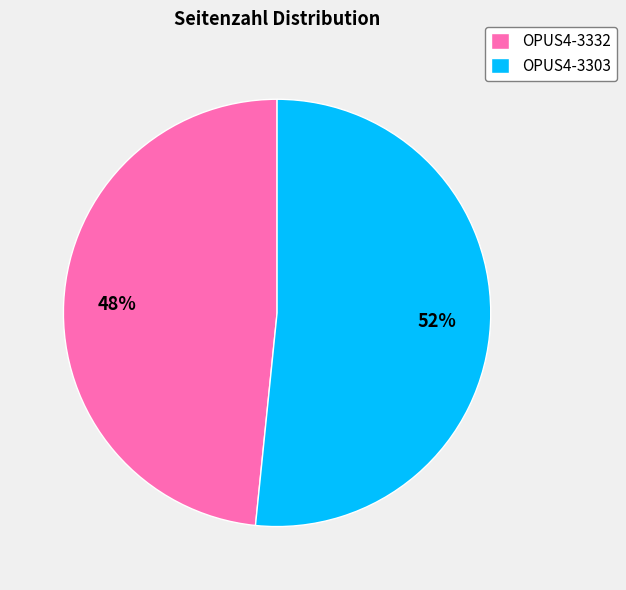

Which category has the smallest portion of the pie?

OPUS4-3332